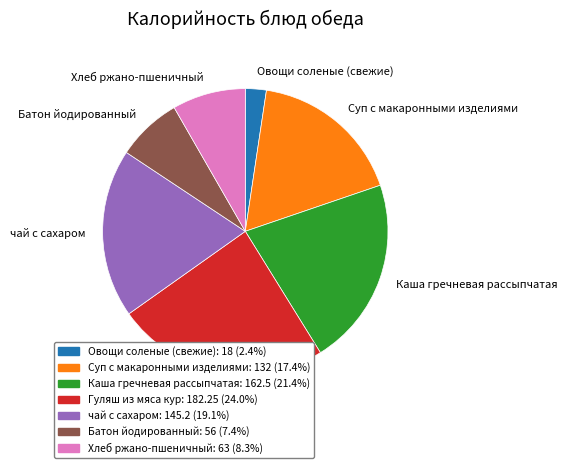

Rank the categories by value from lowest to highest.

Овощи соленые (свежие), Батон йодированный, Хлеб ржано-пшеничный, Суп с макаронными изделиями, чай с сахаром, Каша гречневая рассыпчатая, Гуляш из мяса кур